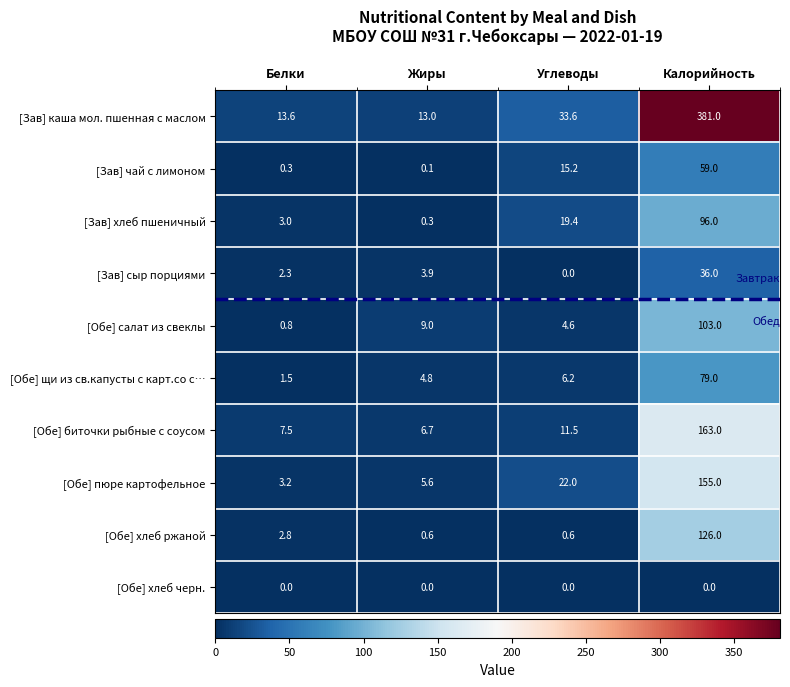

Read the [Зав] каша мол. пшенная с маслом value at Углеводы.

33.6